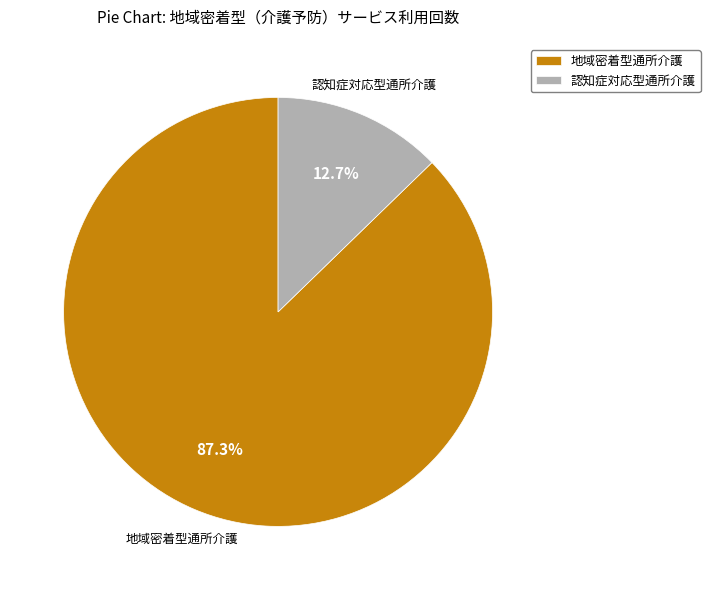

Is 地域密着型通所介護 the majority of the pie?

Yes